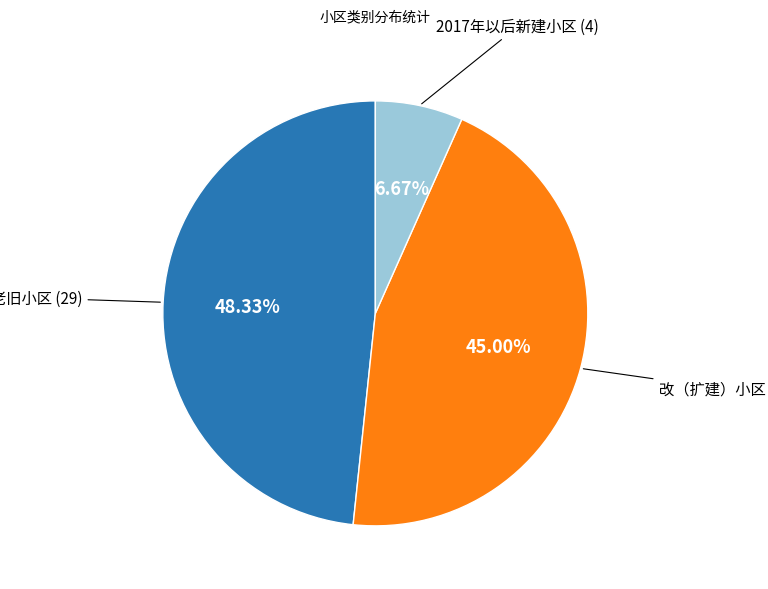

What is the total percentage of 老旧小区 and 改（扩建）小区?

93.3%